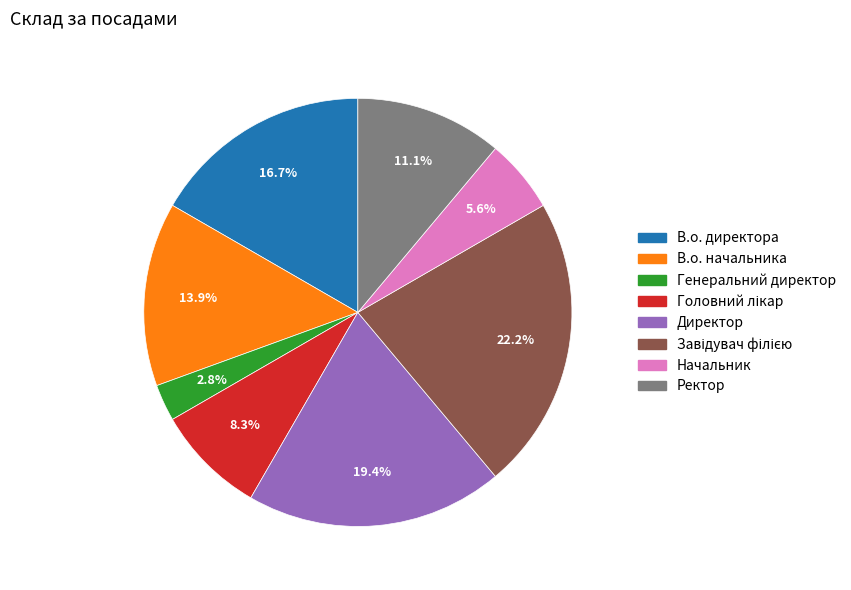

What portion of the pie excludes Директор?

80.6%